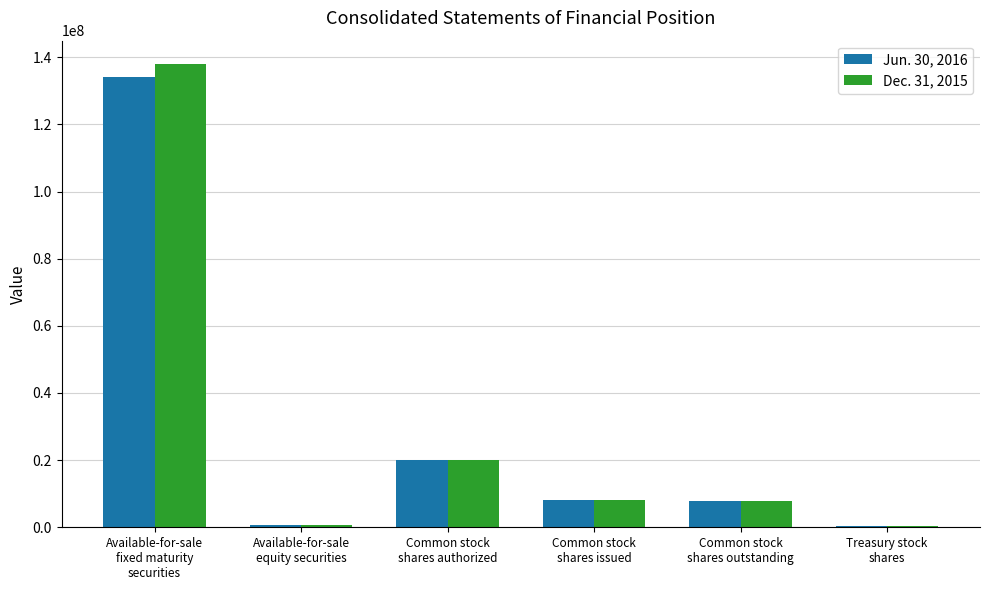

How many series are shown in this chart?

2